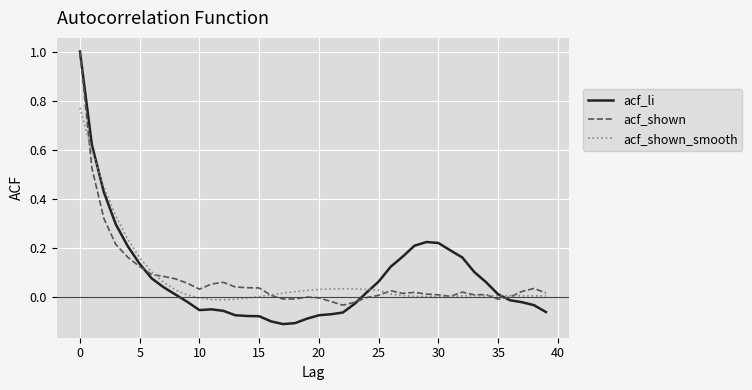

Which series has the largest range (max minus min)?

acf_li